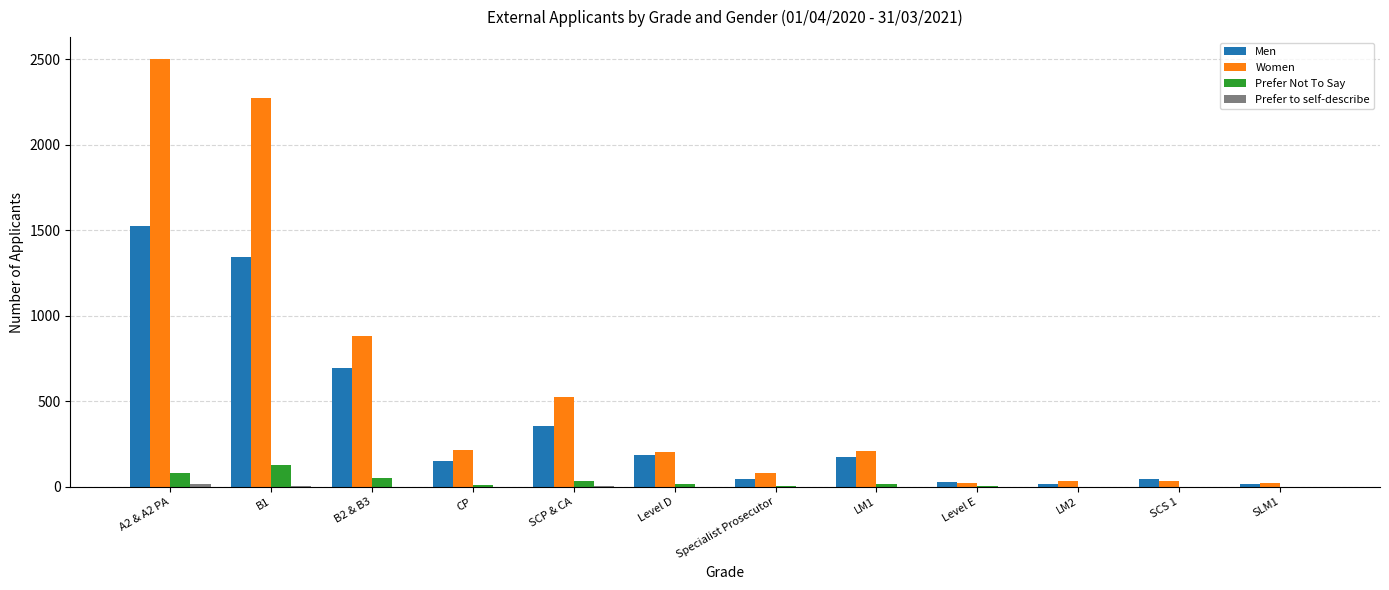

What is the total value across all series at A2 & A2 PA?

4131